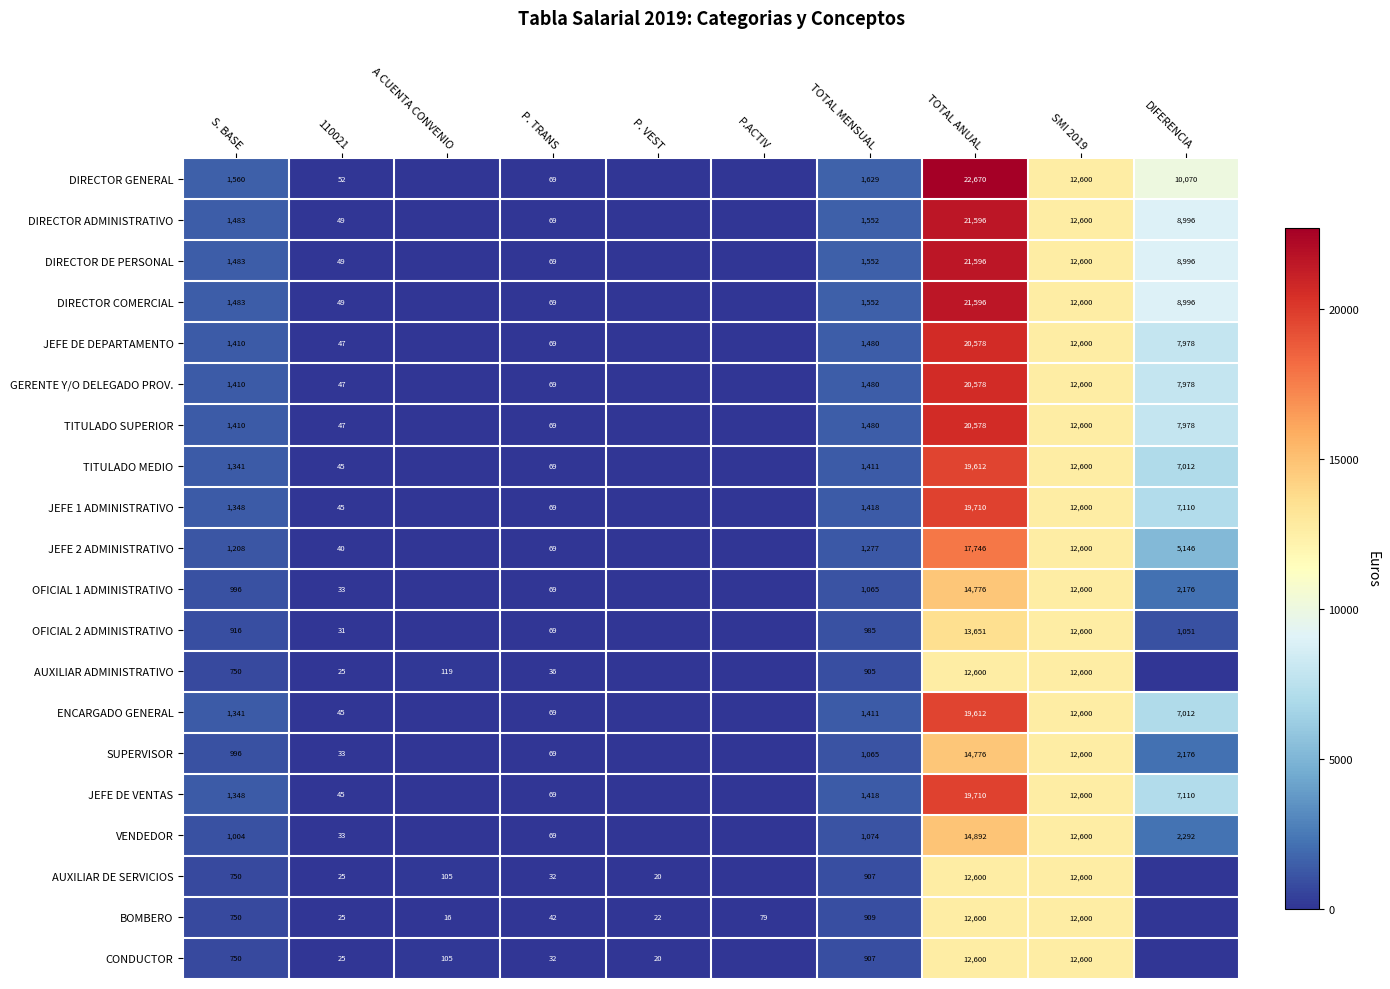

What is the difference between the GERENTE Y/O DELEGADO PROV. values at TOTAL MENSUAL and P. TRANS?

1411